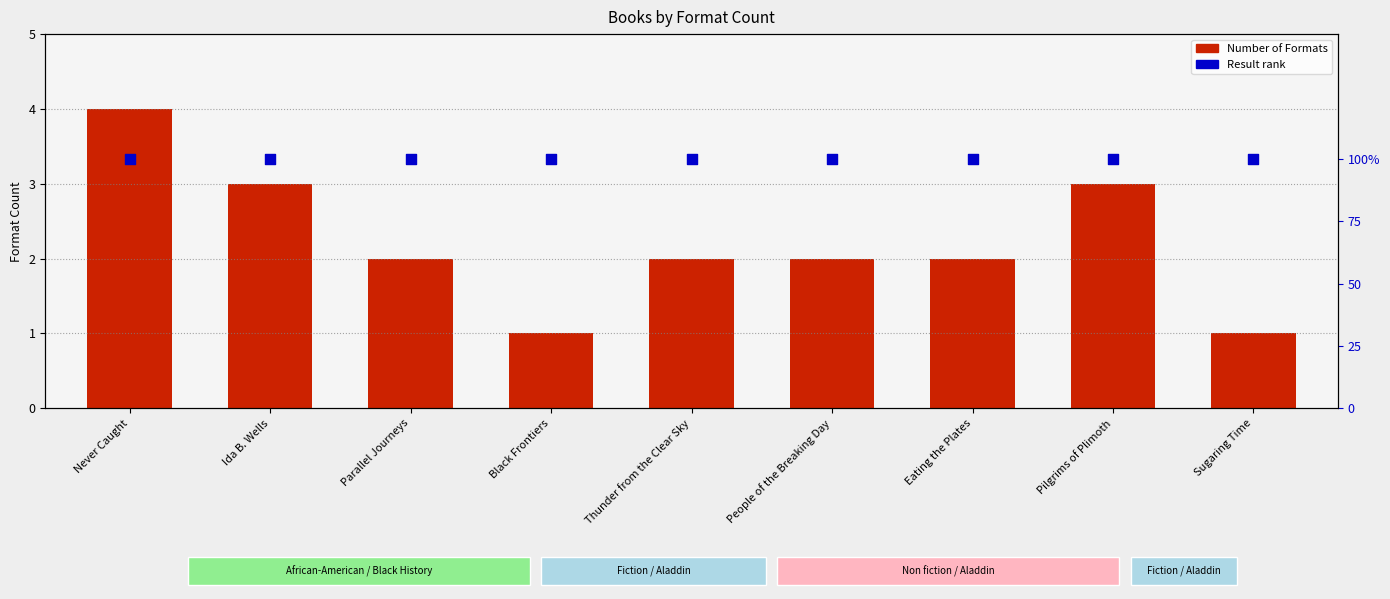

Which series has the widest spread of Y values?

Number of Formats